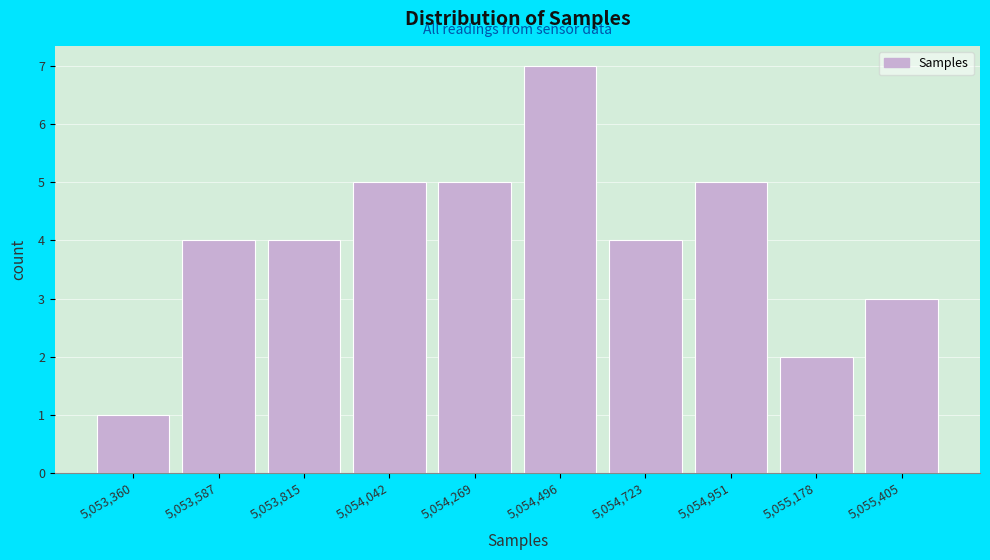

How tall is the bar that spans 5054150 to 5054400 on the x-axis? Neither the bar edges nor the heights are printed on the chart, so give them approximately, as read against the axes.

5